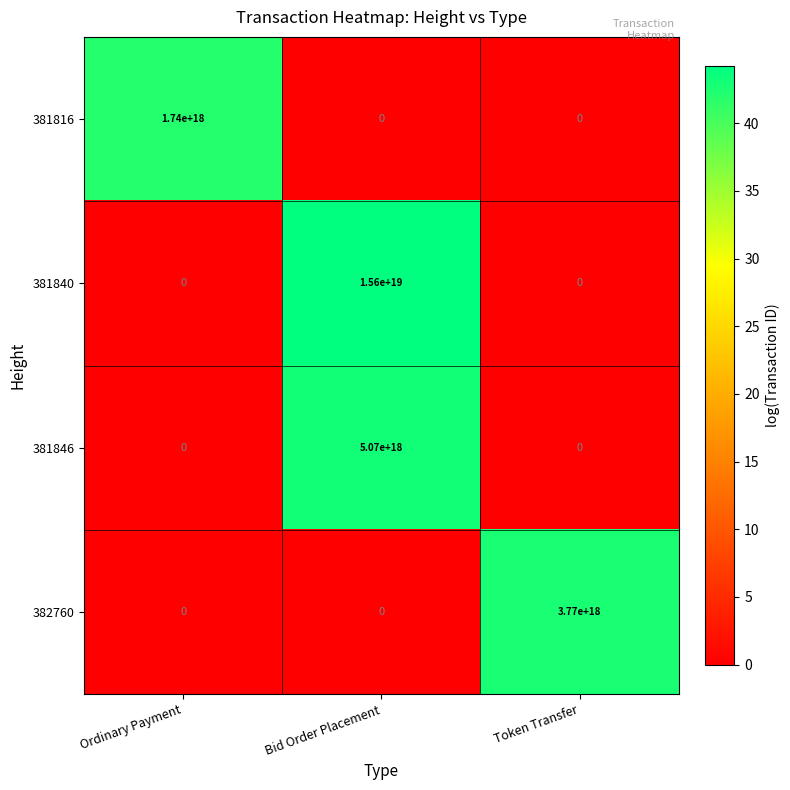

Which category has the highest value in the 381840 series?

Bid Order Placement